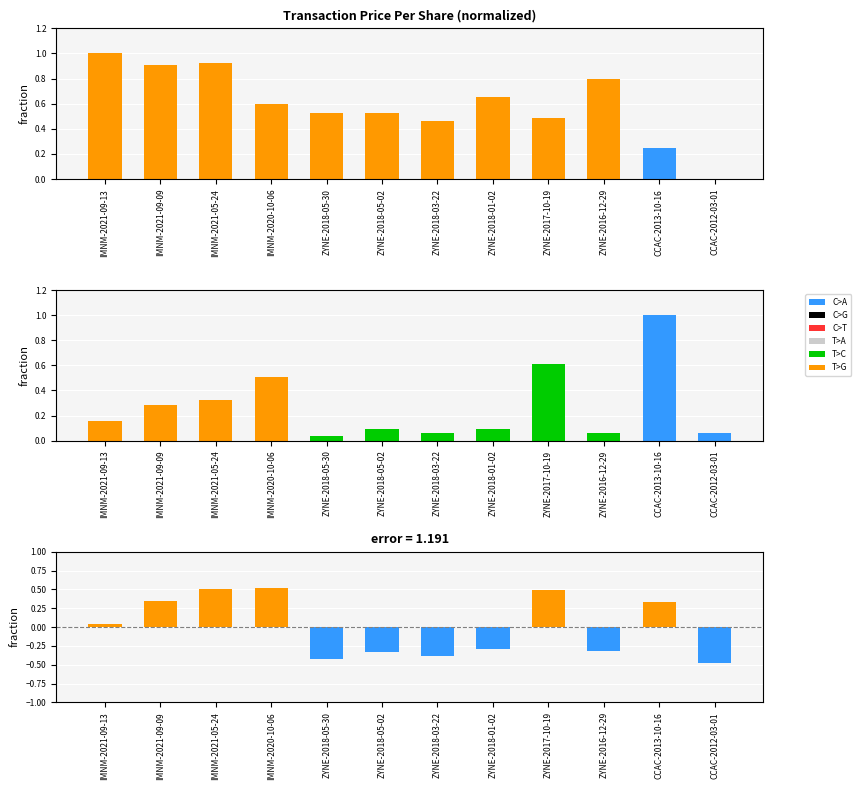

Reading right to left, extract all data points from this chart.

transactionPricePerShare: 0.0	0.3	0.8	0.5	0.7	0.5	0.5	0.5	0.6	0.9	0.9	1.0
transactionShares: 0.1	1.0	0.1	0.6	0.1	0.1	0.1	0.0	0.5	0.3	0.3	0.2
transactionValue (diff): -0.5	0.3	-0.3	0.5	-0.3	-0.4	-0.3	-0.4	0.5	0.5	0.3	0.0